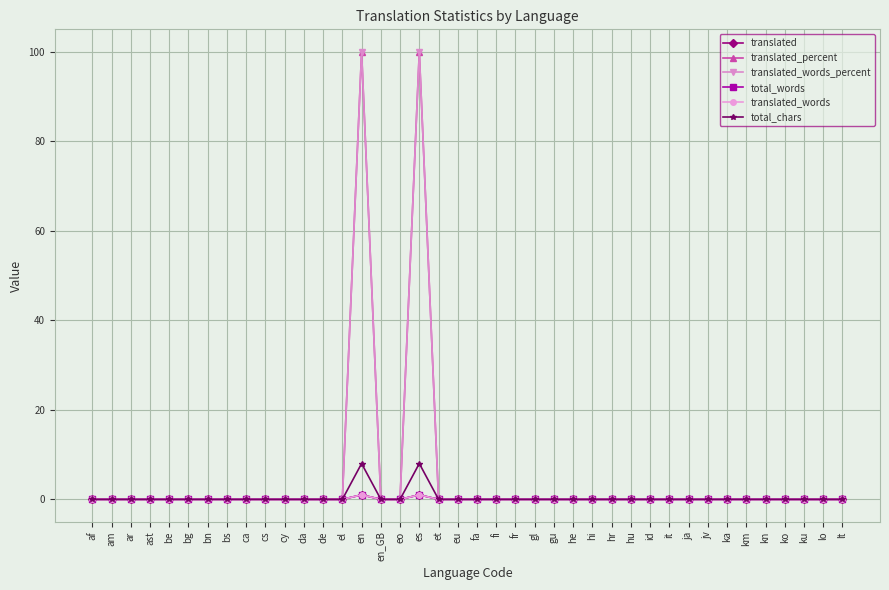

Is this an area chart (filled region under the line)?

No